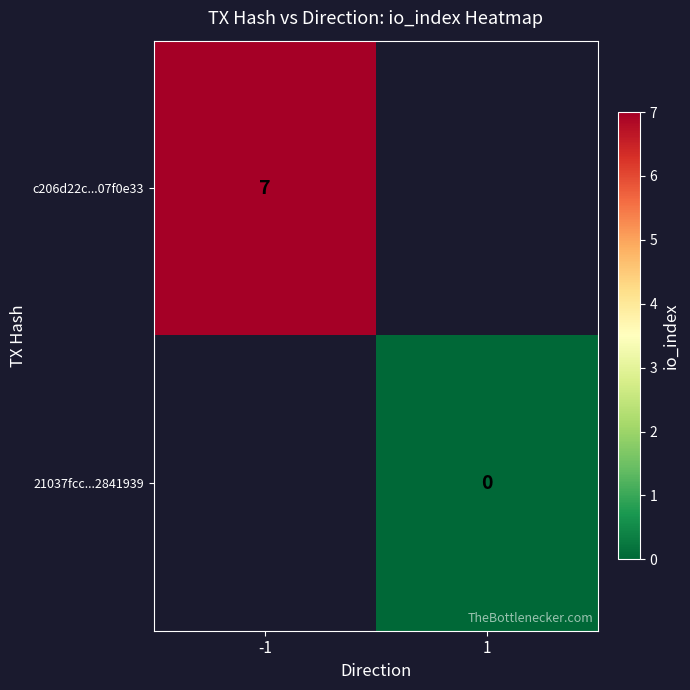

The c206d22c...07f0e33 series shows 4 at -1. True or false?

False